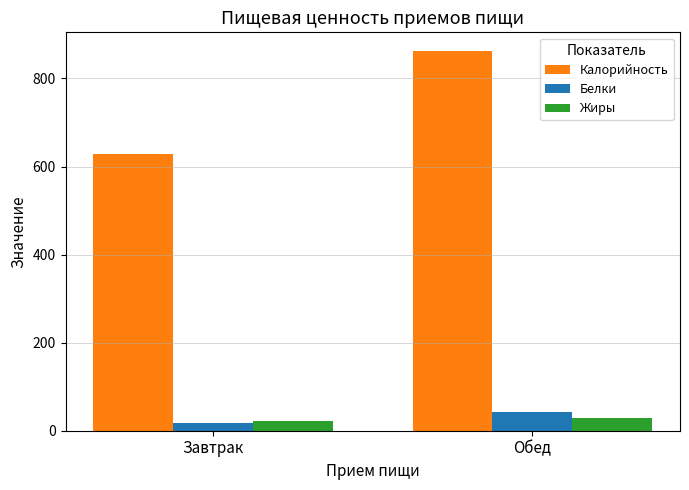

What is the sum of the Белки values at Завтрак and Обед?

60.4